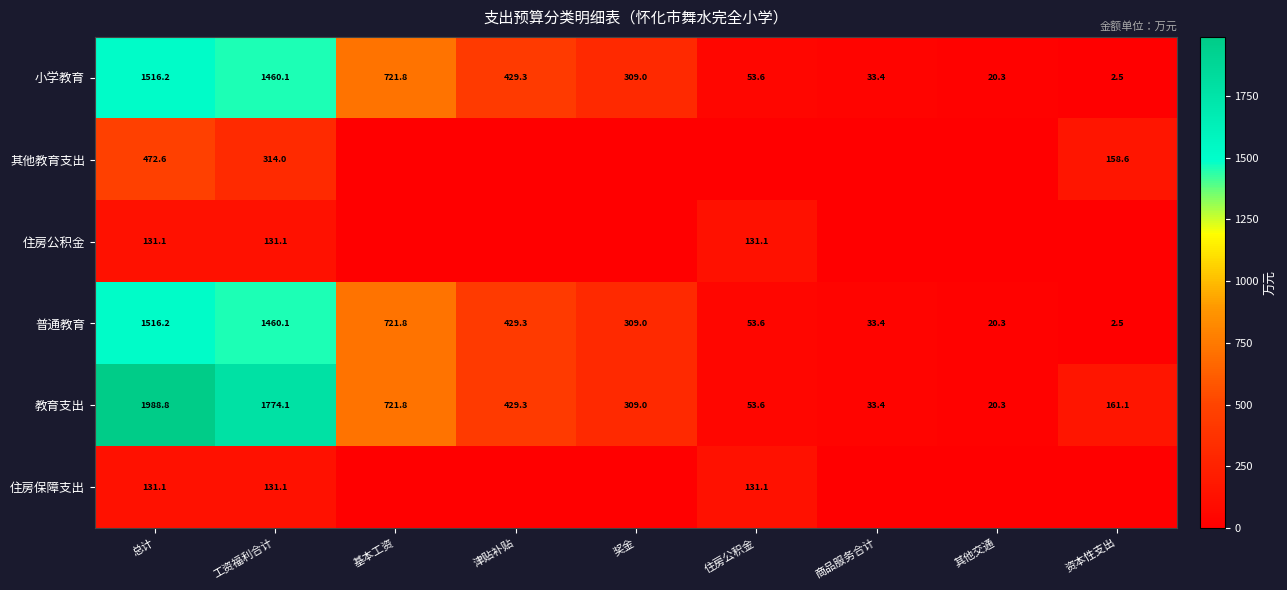

Is it true that 普通教育 equals 1920.8 at 工资福利合计?

False